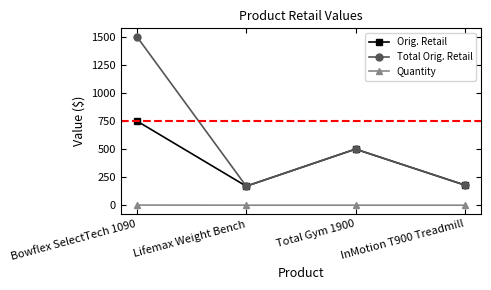

Read the Quantity value at Total Gym 1900.

1.0